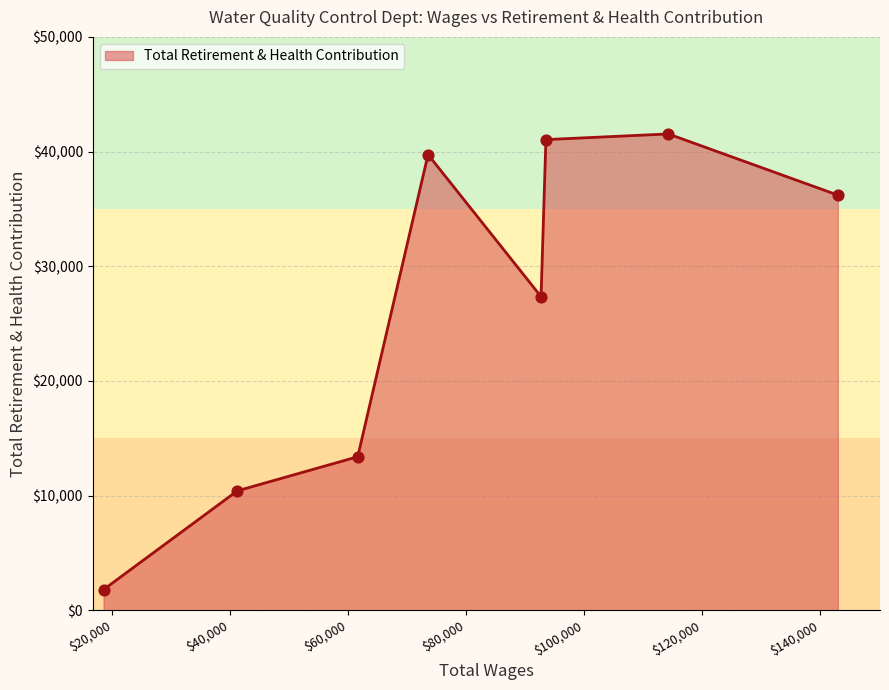

What is the difference between the maximum and second lowest values?

31124